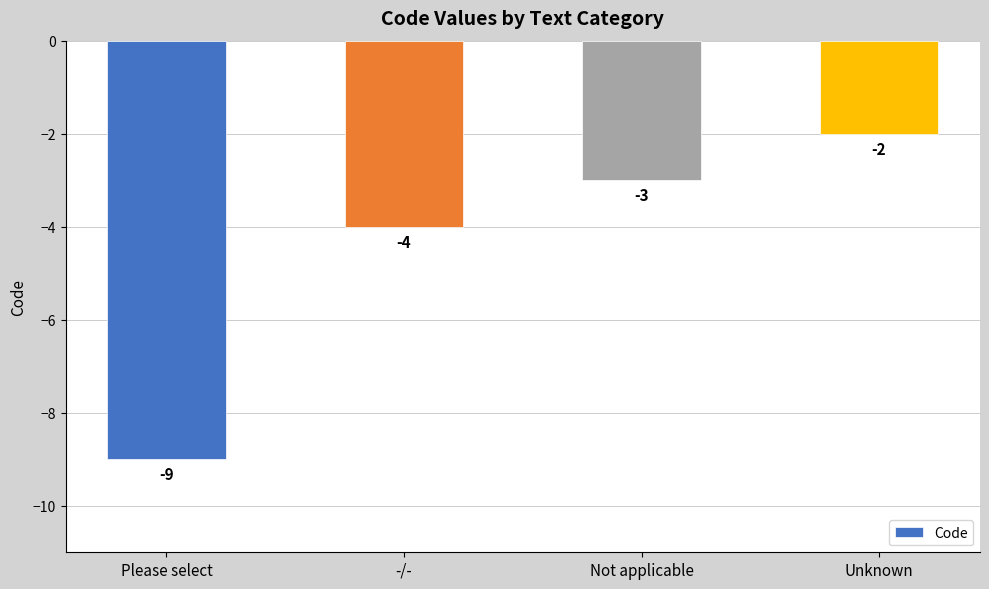

The value at Not applicable is -3. True or false?

True